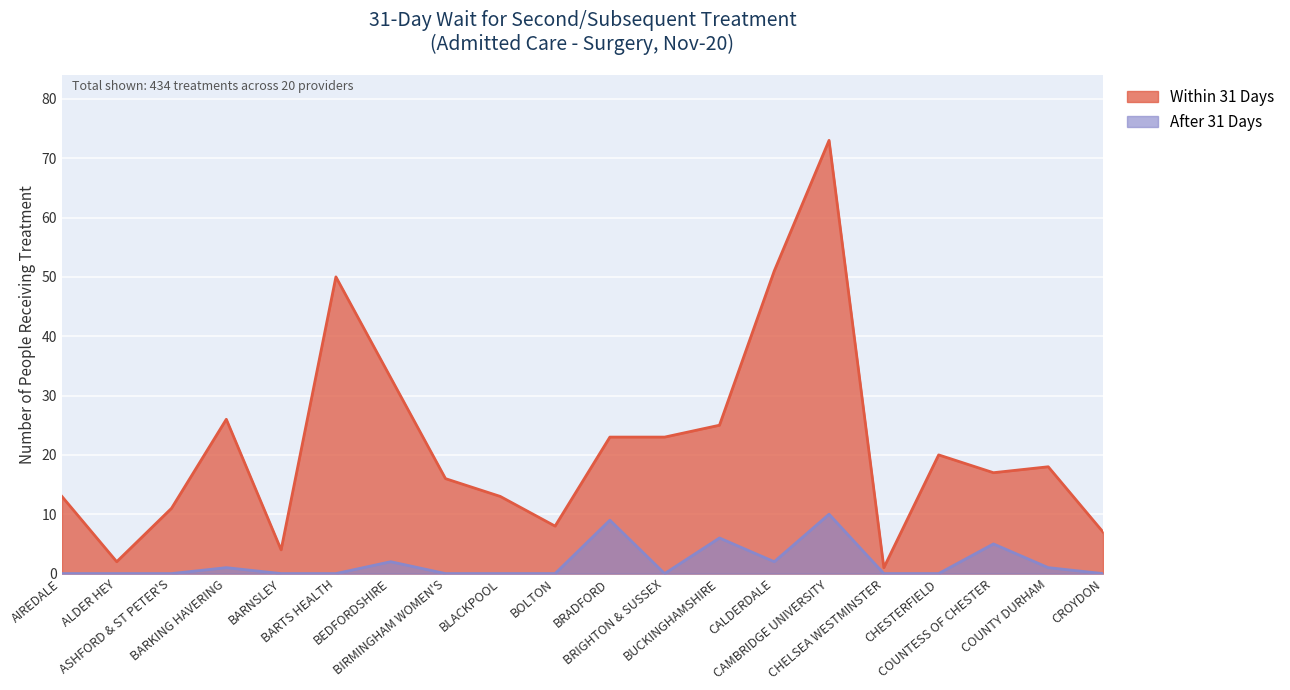

Is the value of Within 31 Days at BRADFORD greater than the value of After 31 Days at CHELSEA WESTMINSTER?

Yes